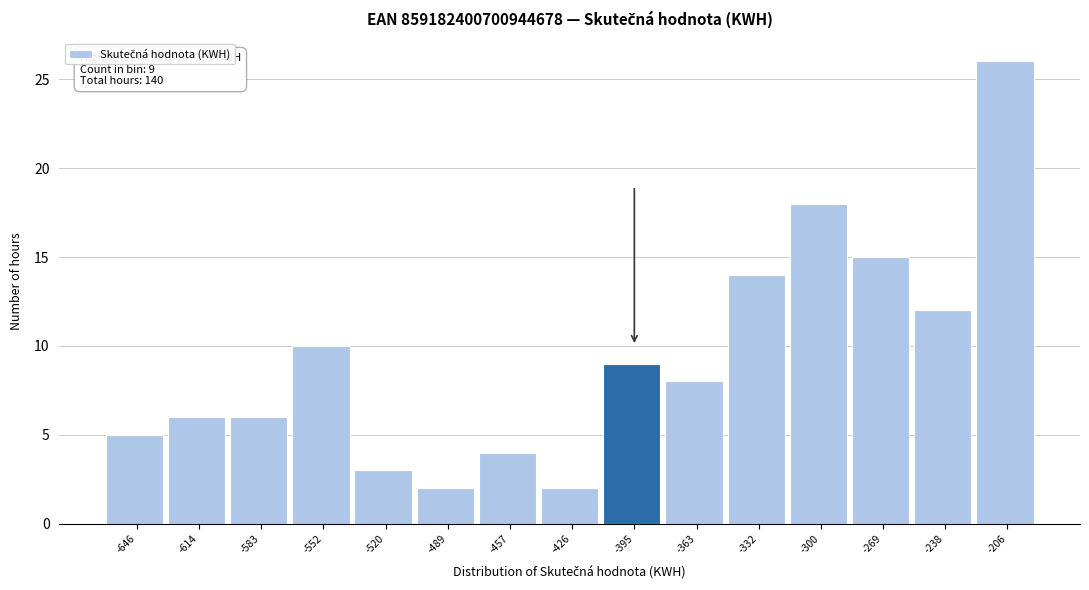

Which range on the x-axis has the tallest bar?

-220 to -190